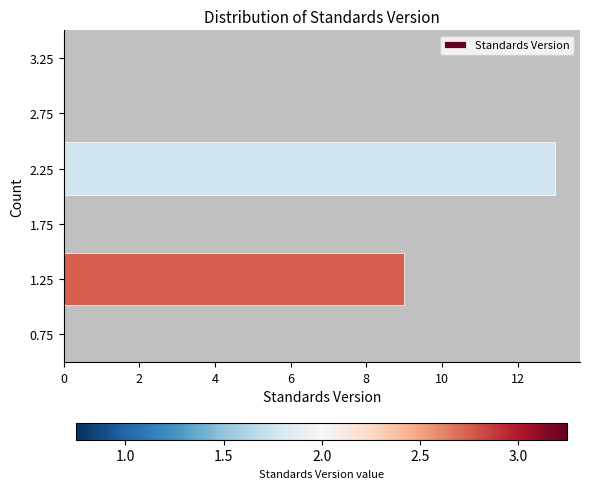

Over which range of the y-axis is the bar longest?

2.0 to 2.5